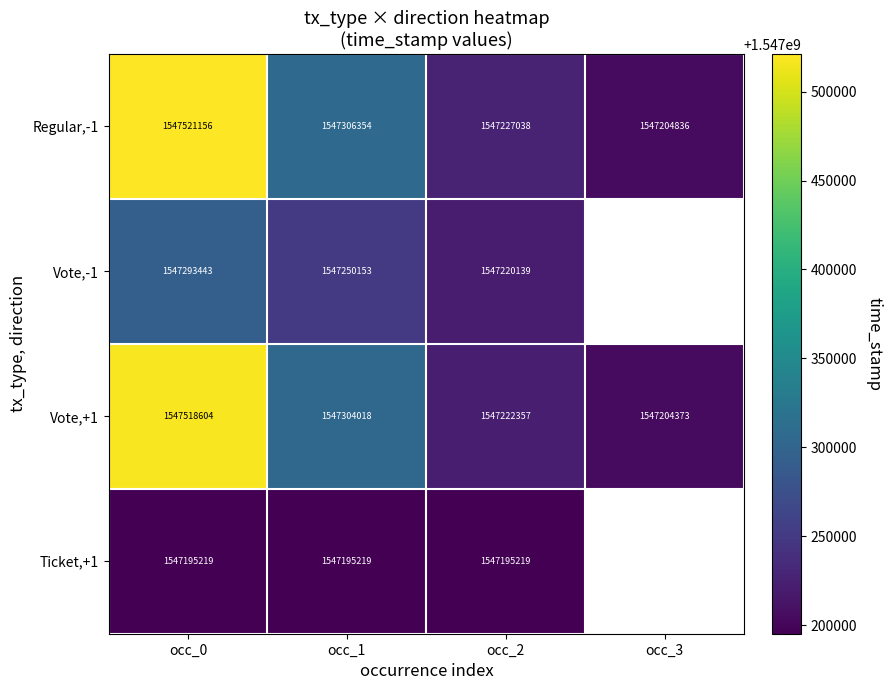

Is the value of Regular,-1 at occ_2 greater than the value of Vote,-1 at occ_0?

No